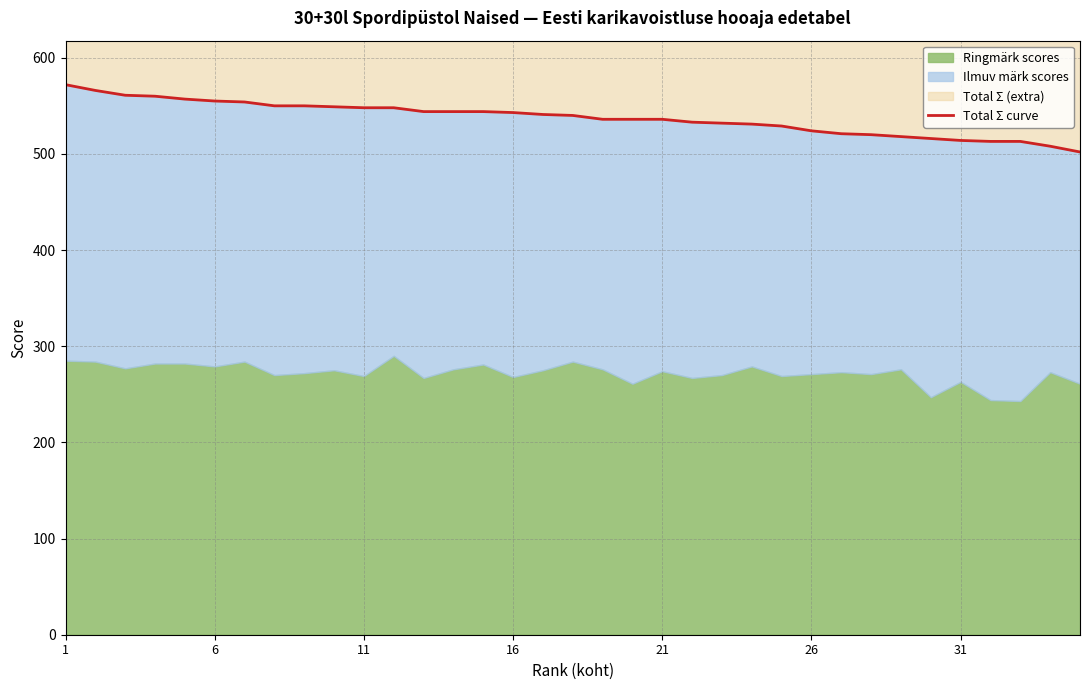

Which has a higher value, 26 or 34?

26